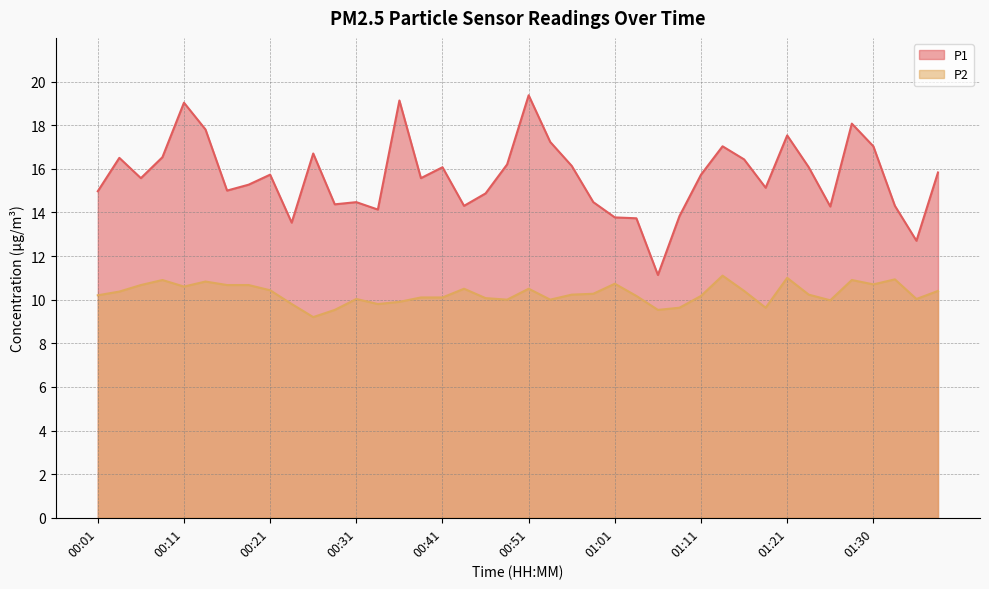

How many values in the P1 series are below 15?

15